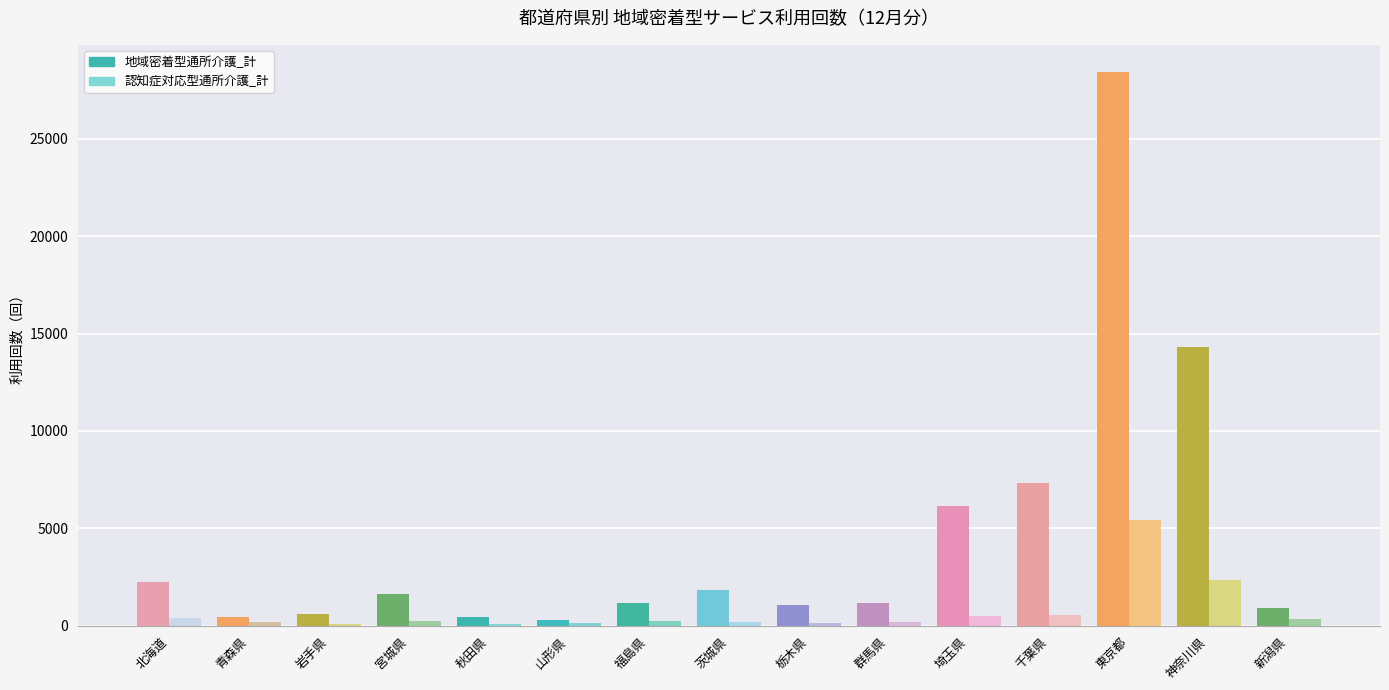

How many bars are there in each group?

2